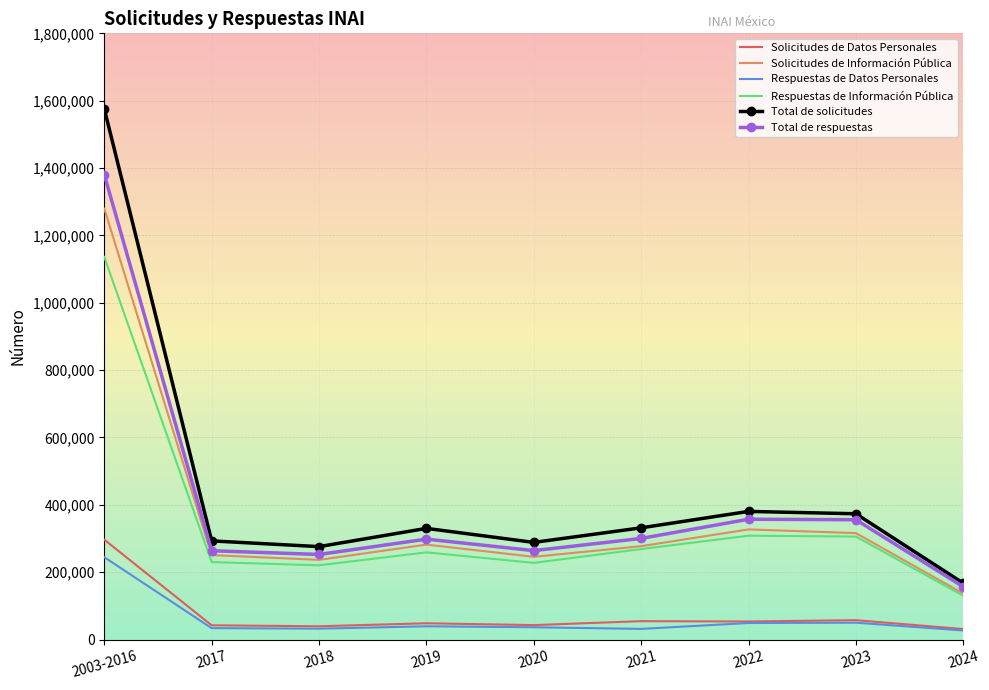

Which series has the largest total across all categories?

Total de solicitudes